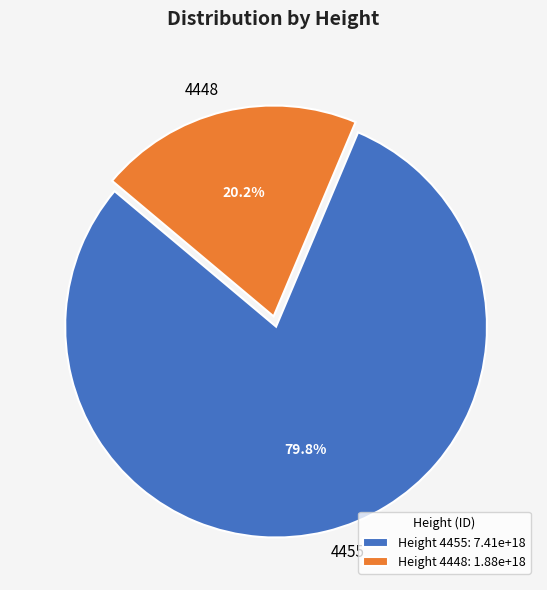

To the nearest percent, what portion does 4448 represent?

20%